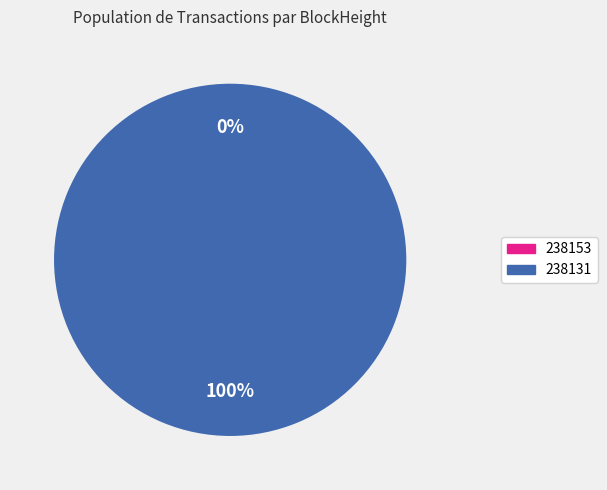

Does 238153 account for over 50% of the chart?

No